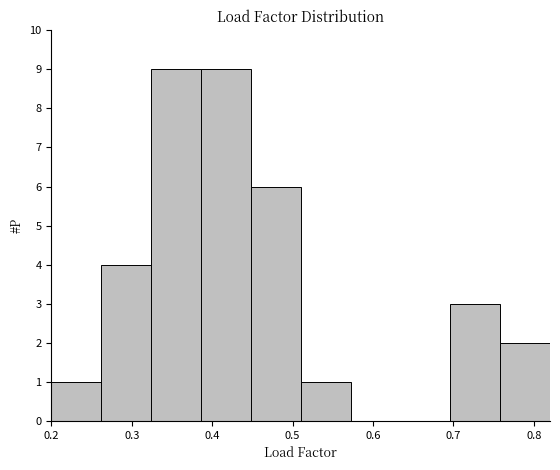

How tall is the bar that spans 0.200 to 0.262 on the x-axis? Neither the bar edges nor the heights are printed on the chart, so give them approximately, as read against the axes.

1